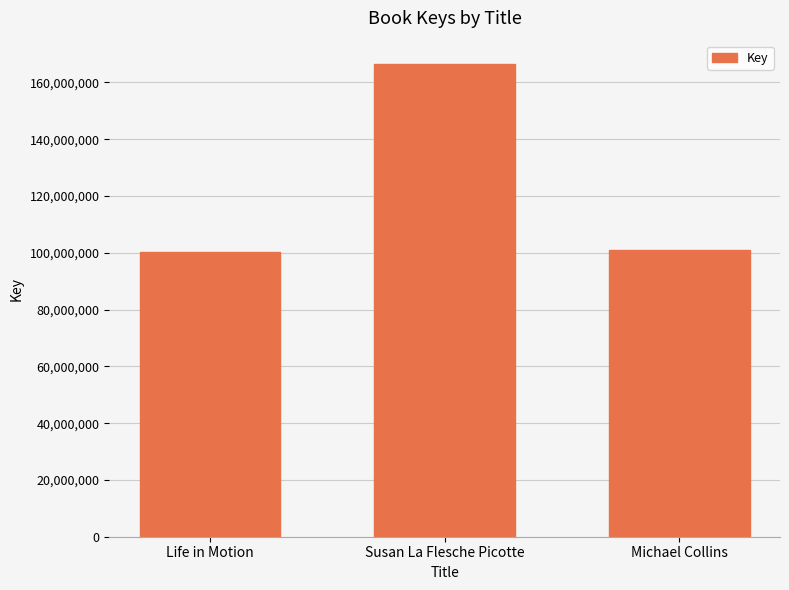

What is the sum of all values?

367655916